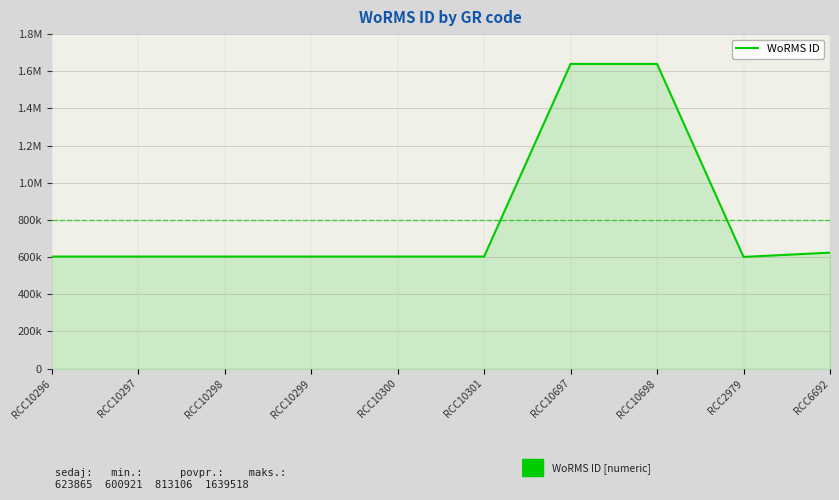

List the labels in order of value, smallest first.

RCC2979, RCC10296, RCC10297, RCC10298, RCC10299, RCC10300, RCC10301, RCC6692, RCC10697, RCC10698